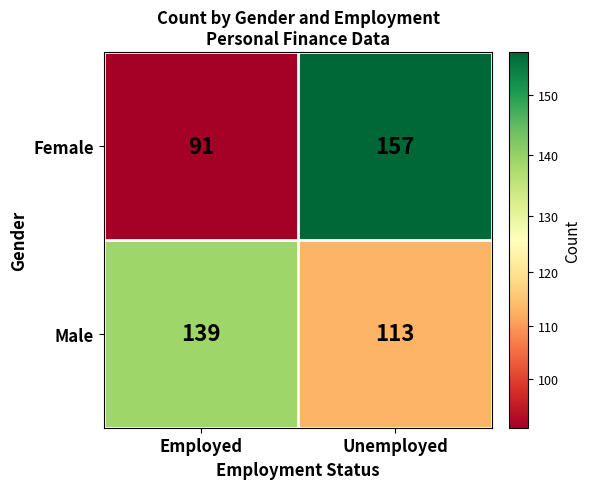

True or false: Female has a value of 91 at Employed.

True